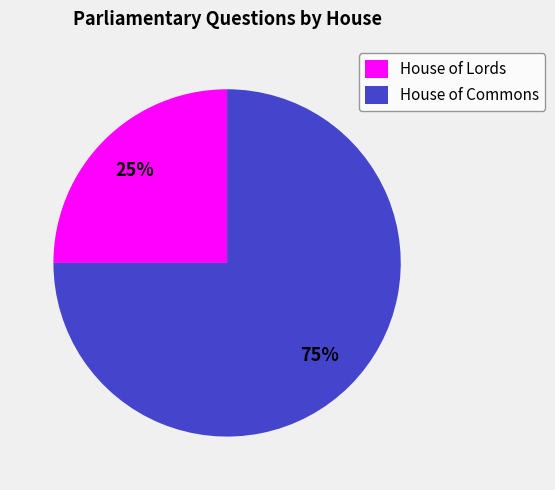

Count the number of slices in the pie.

2